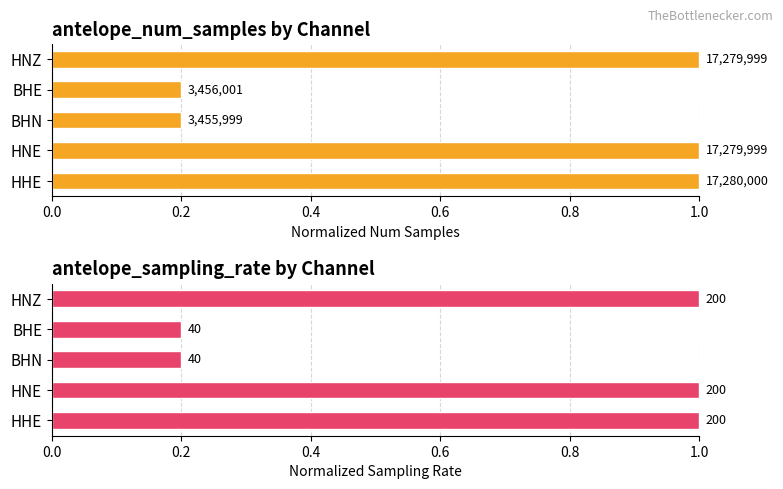

What is the value of the antelope_sampling_rate bar at the 1st from the left?

1.0